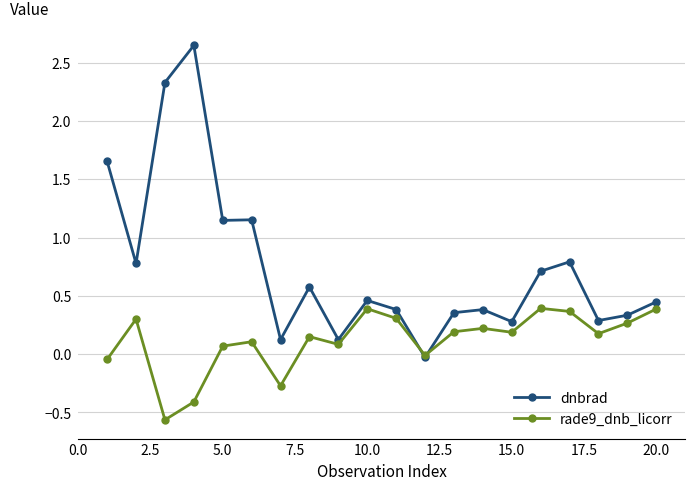

Which series has the largest range (max minus min)?

dnbrad